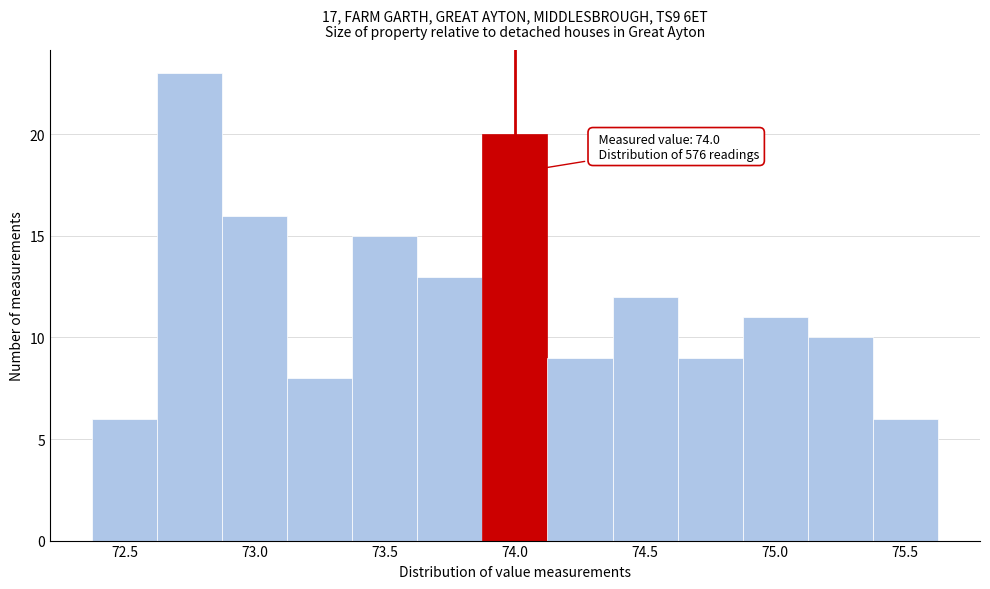

Over which range of the x-axis is the bar tallest?

72.625 to 72.875